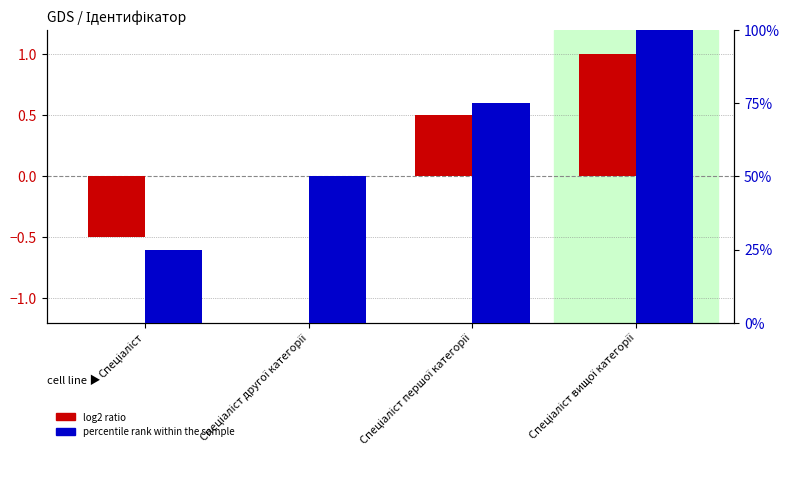

Reading right to left, transcribe all the data shown in this chart.

log2 ratio: Спеціаліст вищої категорії=1.0	Спеціаліст першої категорії=0.5	Спеціаліст другої категорії=0.0	Спеціаліст=-0.5
percentile rank within the sample: Спеціаліст вищої категорії=100.0	Спеціаліст першої категорії=75.0	Спеціаліст другої категорії=50.0	Спеціаліст=25.0